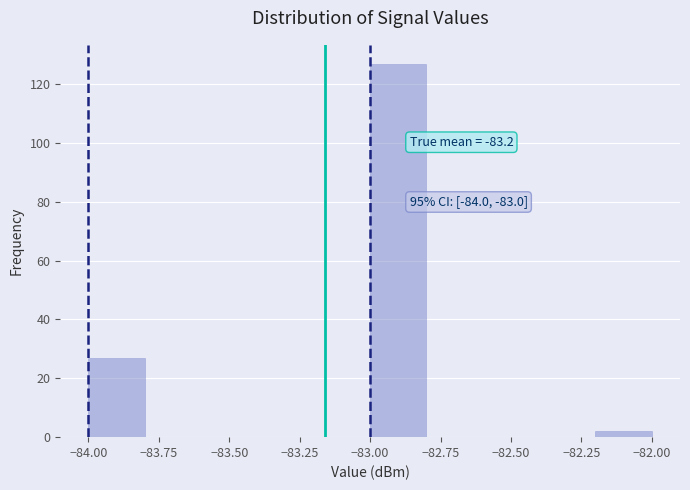

Which range on the x-axis has the tallest bar?

-83.0 to -82.8